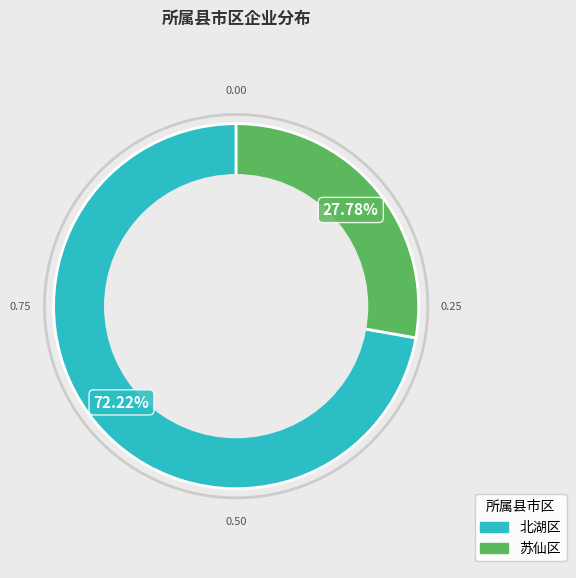

Approximately how many times larger is the value at 北湖区 compared to 苏仙区?

2.6